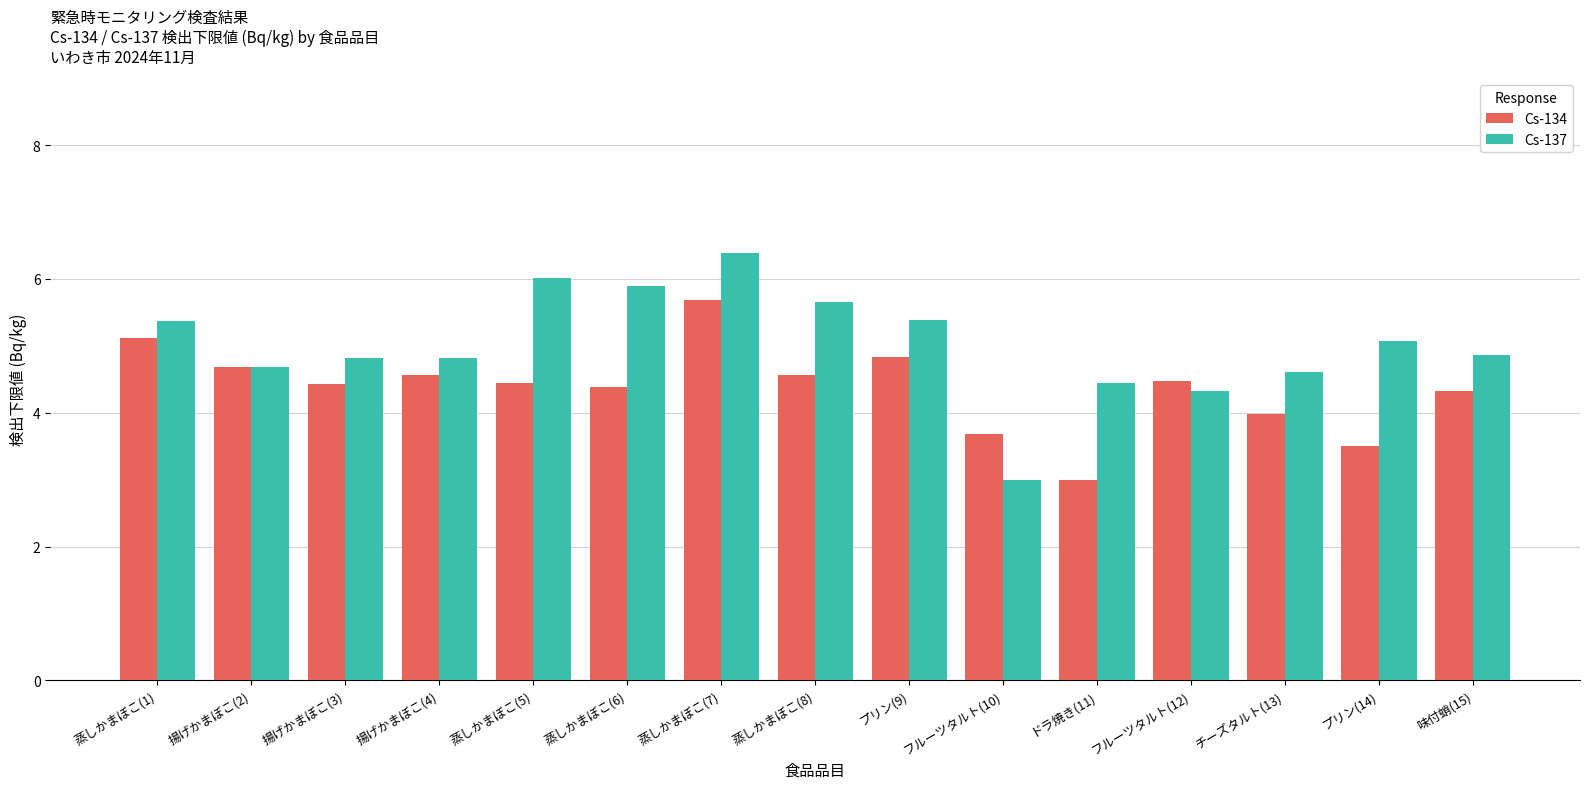

What is the sum of all Cs-137 values?

75.4